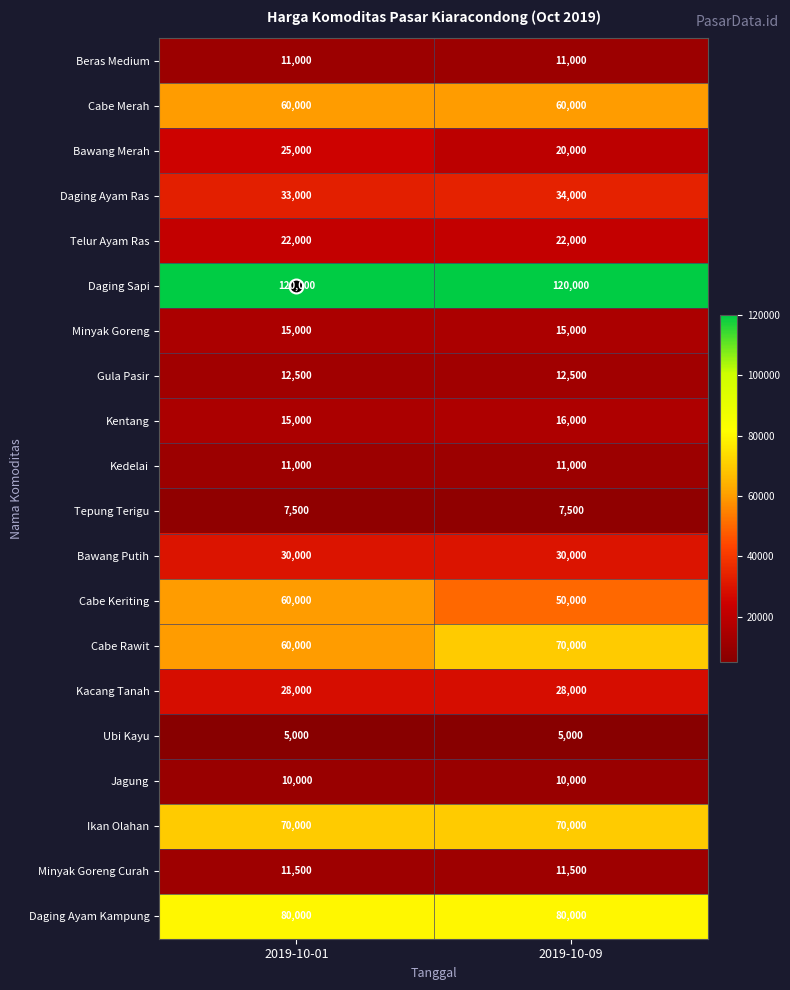

What is the sum of all Kacang Tanah values?

56000